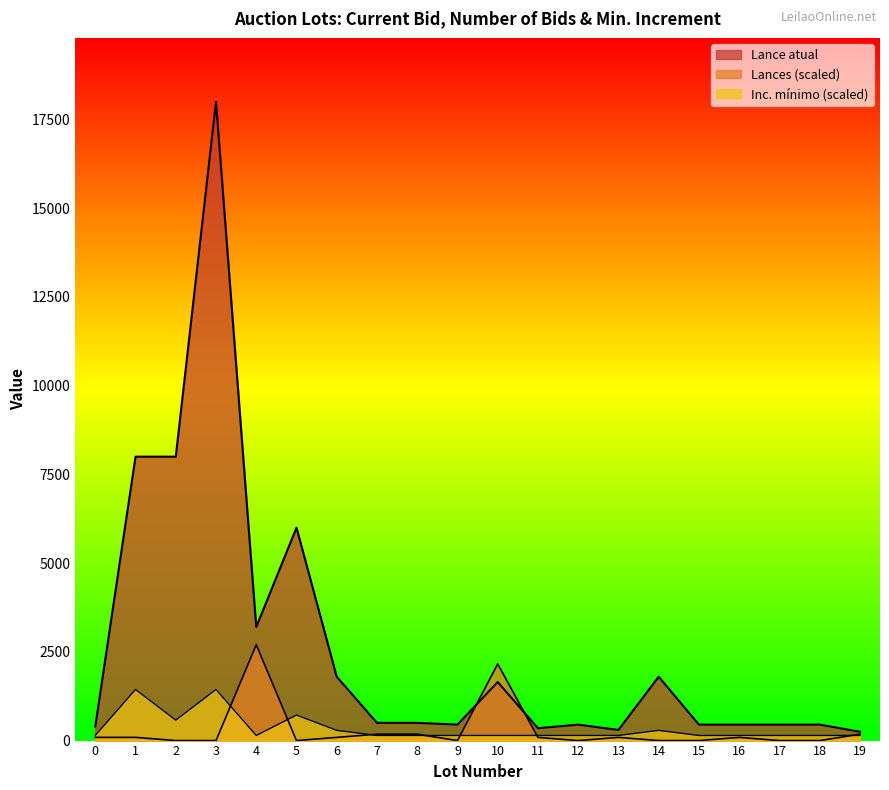

Which series has the largest range (max minus min)?

Lance atual